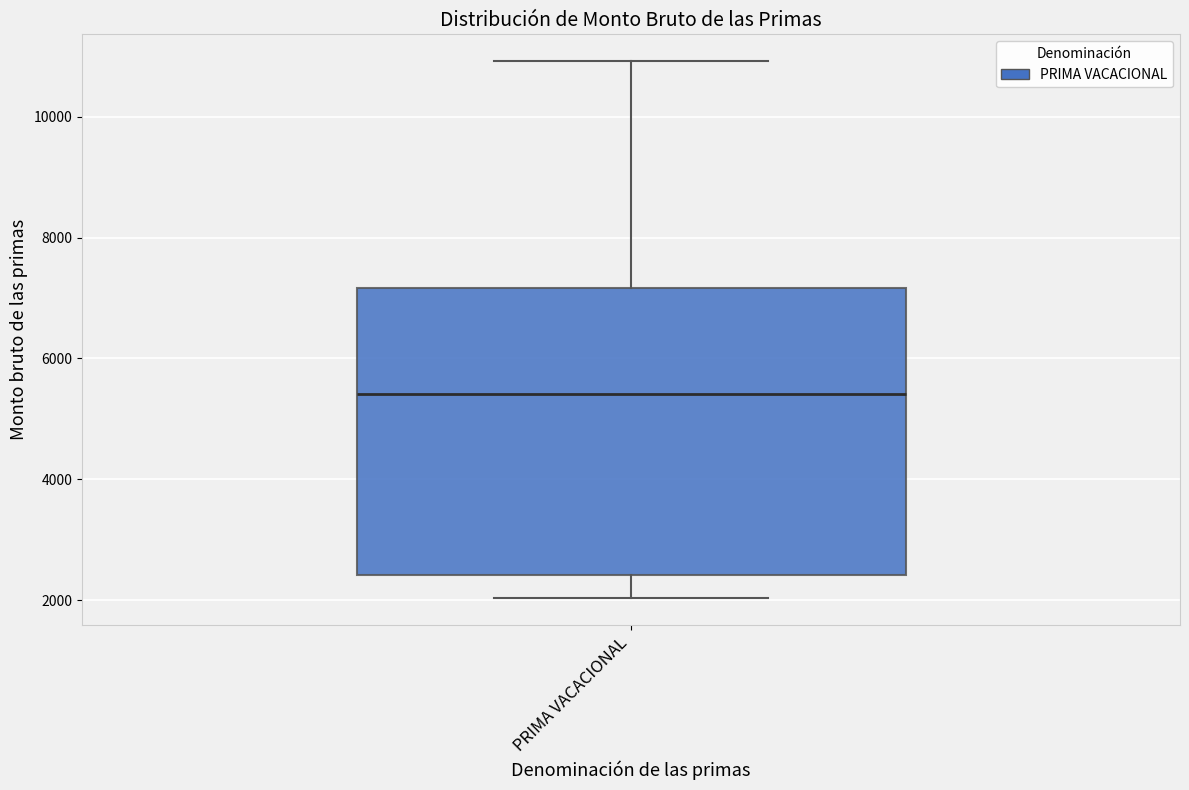

Where does the median line of the box for PRIMA VACACIONAL sit on the y-axis? The values are not printed on the chart, so give them approximately, as read against the axis.

5400